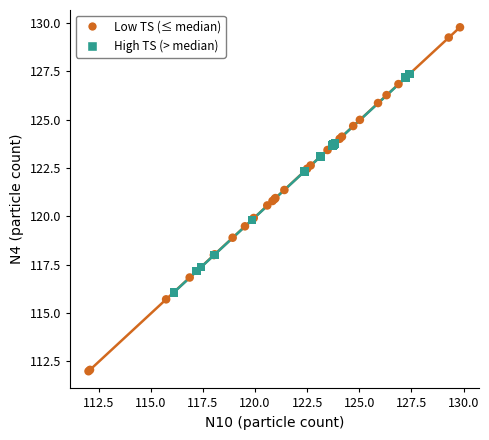

Which series has the largest Y range (max minus min)?

Low TS (≤ median)